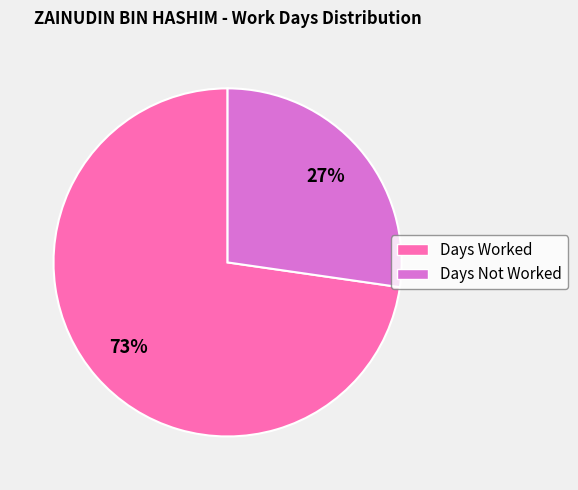

How many slices are in this pie chart?

2